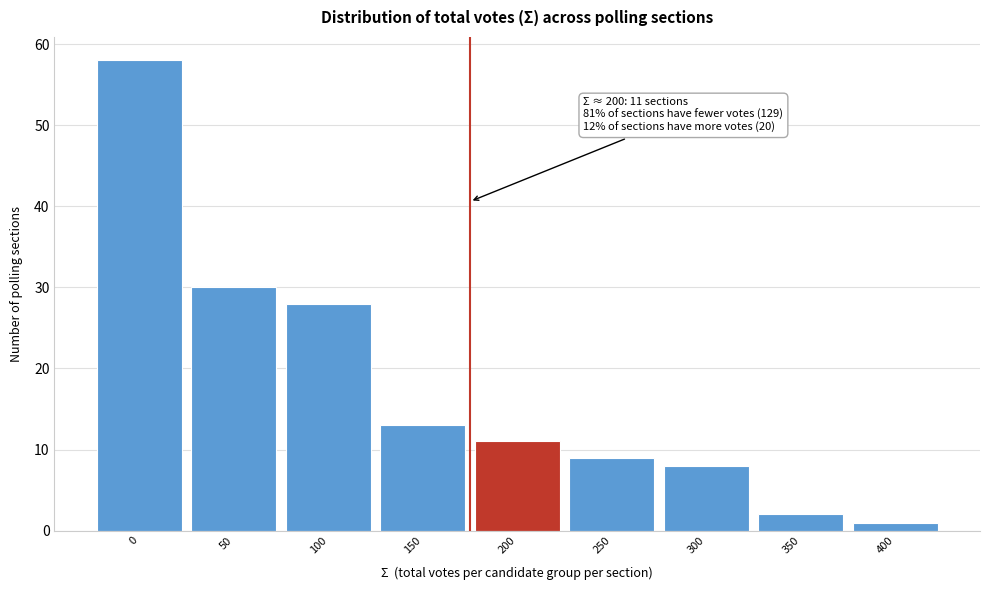

Reading left to right, extract all data points from this chart.

0=58	50=30	100=28	150=13	200=11	250=9	300=8	350=2	400=1